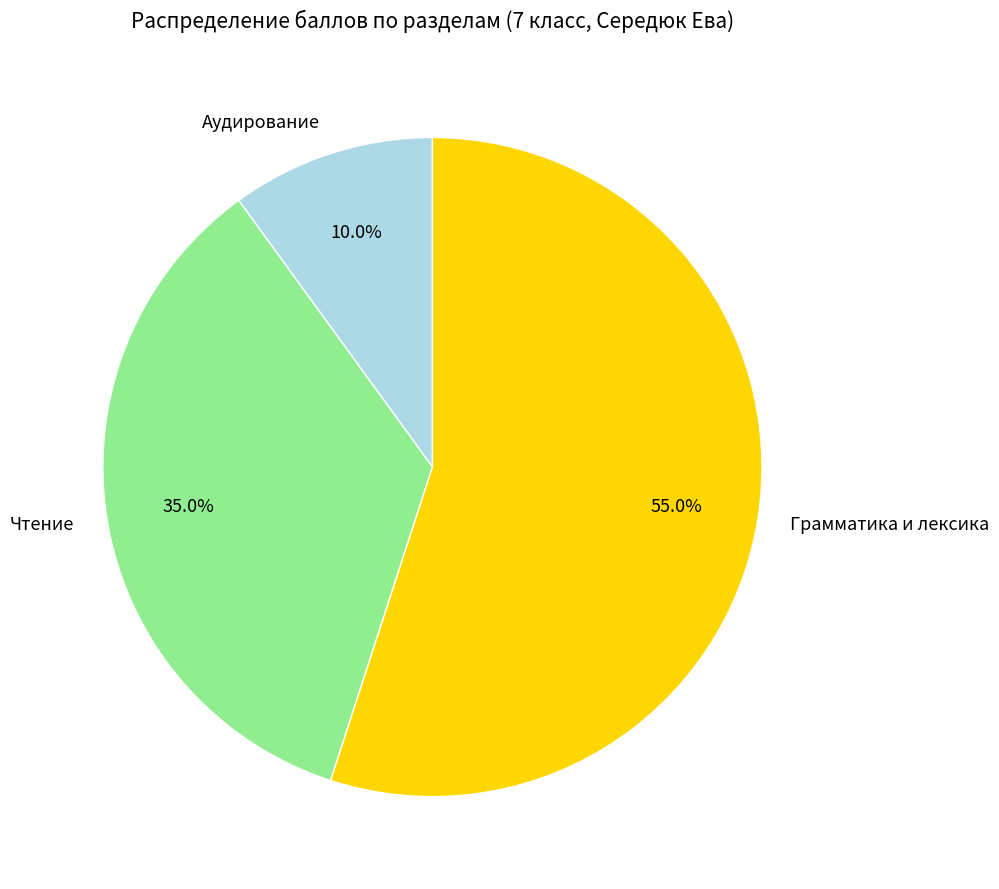

Do Грамматика и лексика and Аудирование together represent more than half of the pie?

Yes